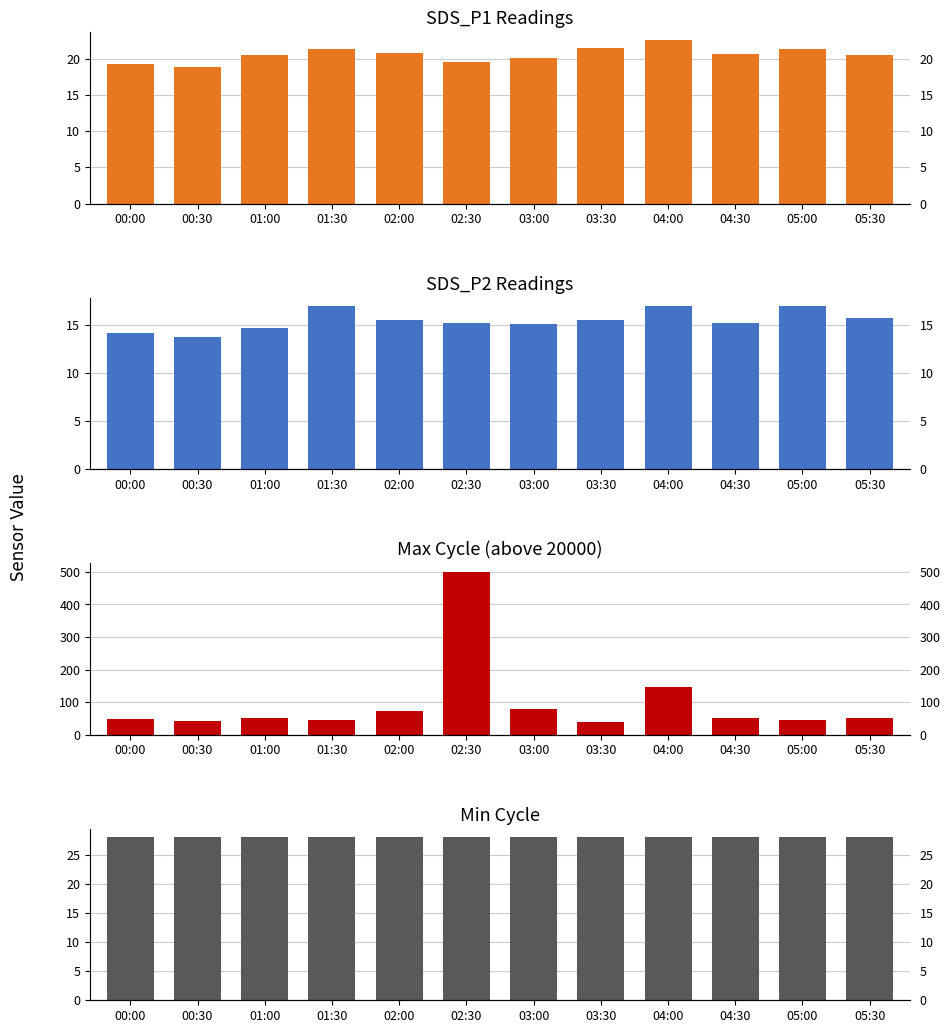

What are all the series names shown in the legend?

SDS_P1, SDS_P2, Max_cycle (offset), Min_cycle